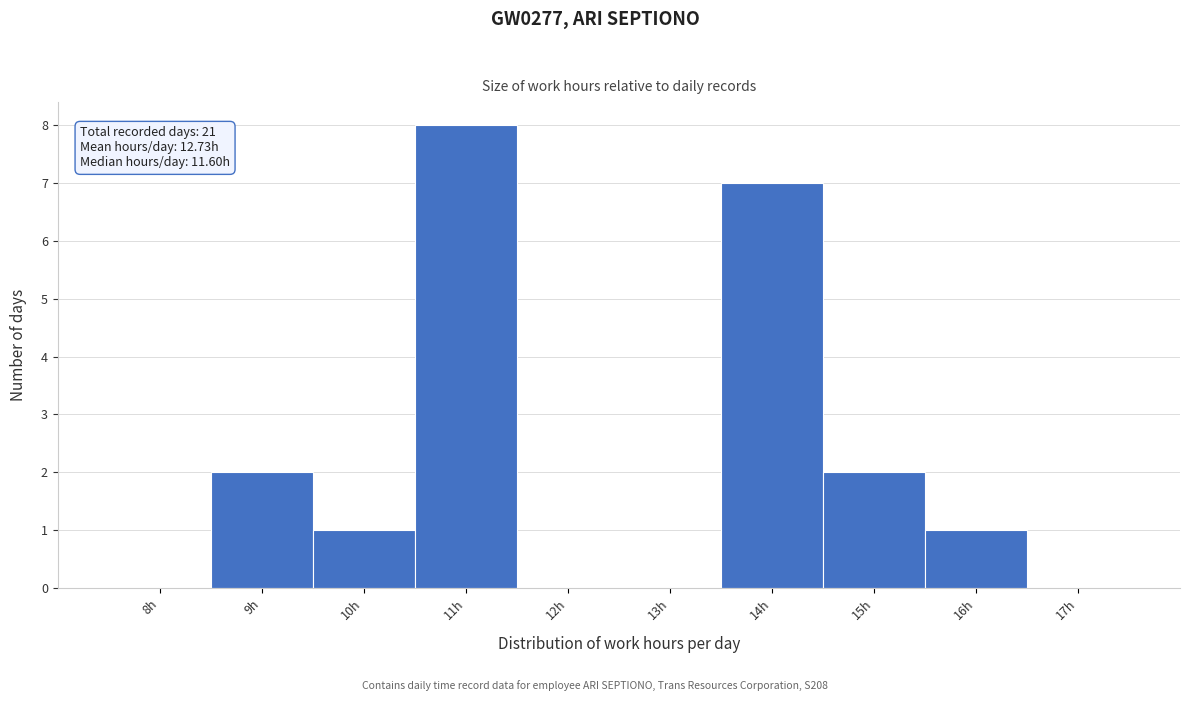

Reading right to left, list all the values displayed in this chart.

17h=0	16h=1	15h=2	14h=7	13h=0	12h=0	11h=8	10h=1	9h=2	8h=0